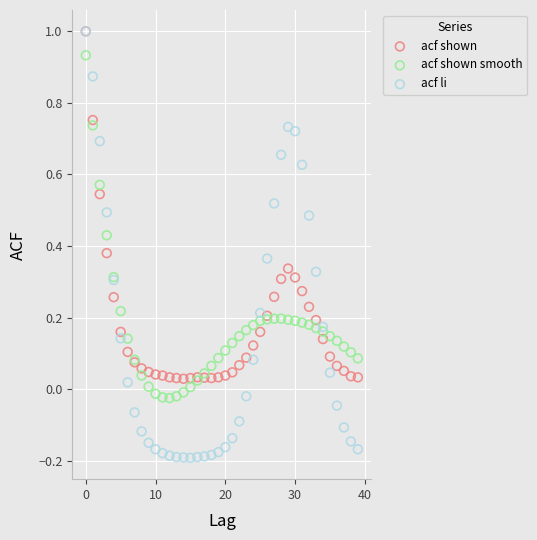

Which series has the widest spread of Y values?

acf li